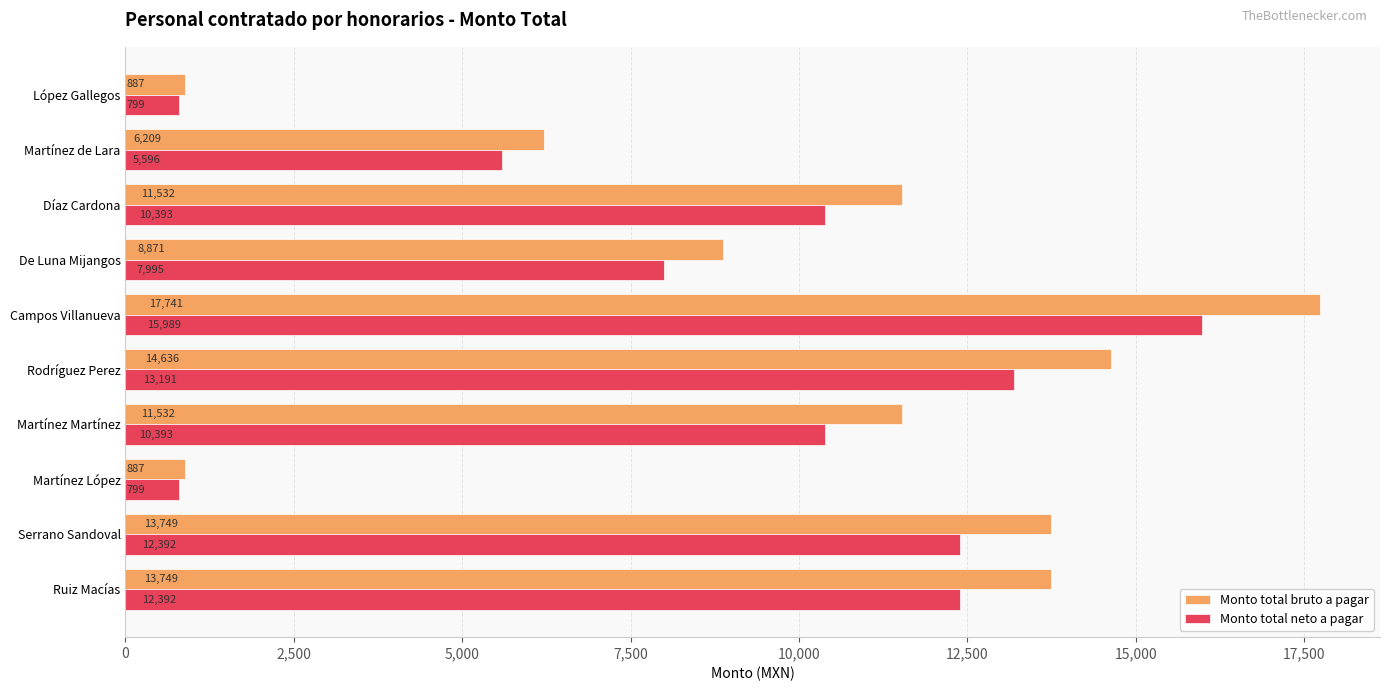

What is the approximate value of Monto total neto a pagar at Serrano Sandoval?

12391.6